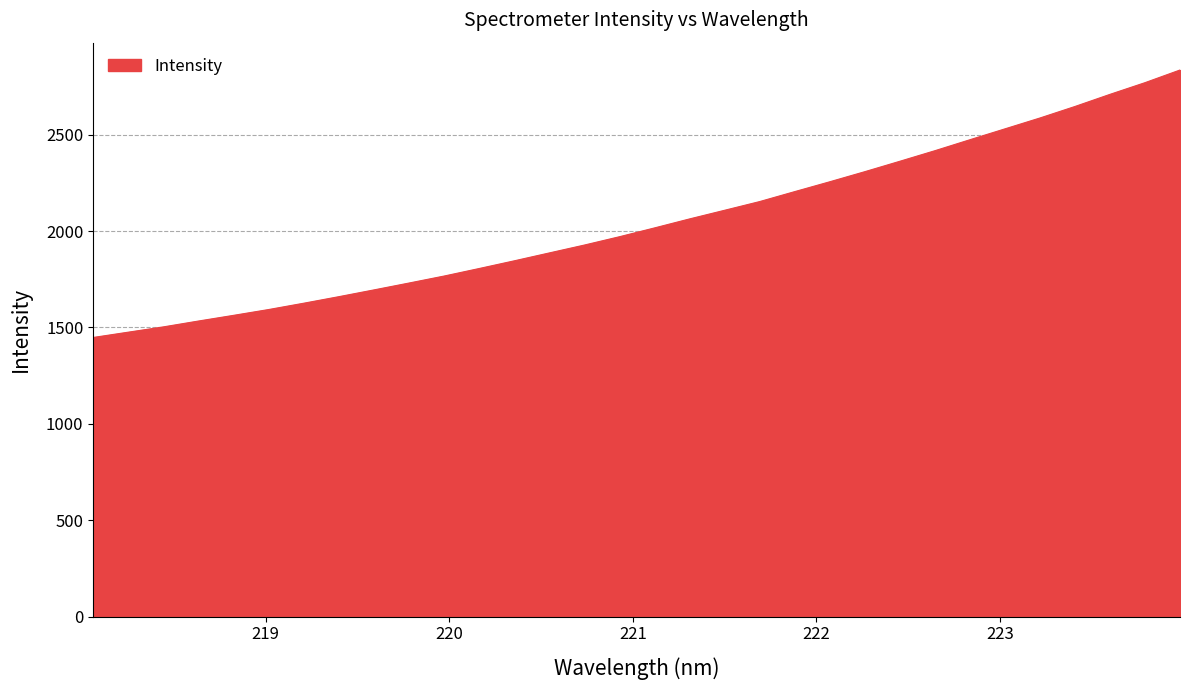

What is the difference between the maximum and minimum values?

1386.8